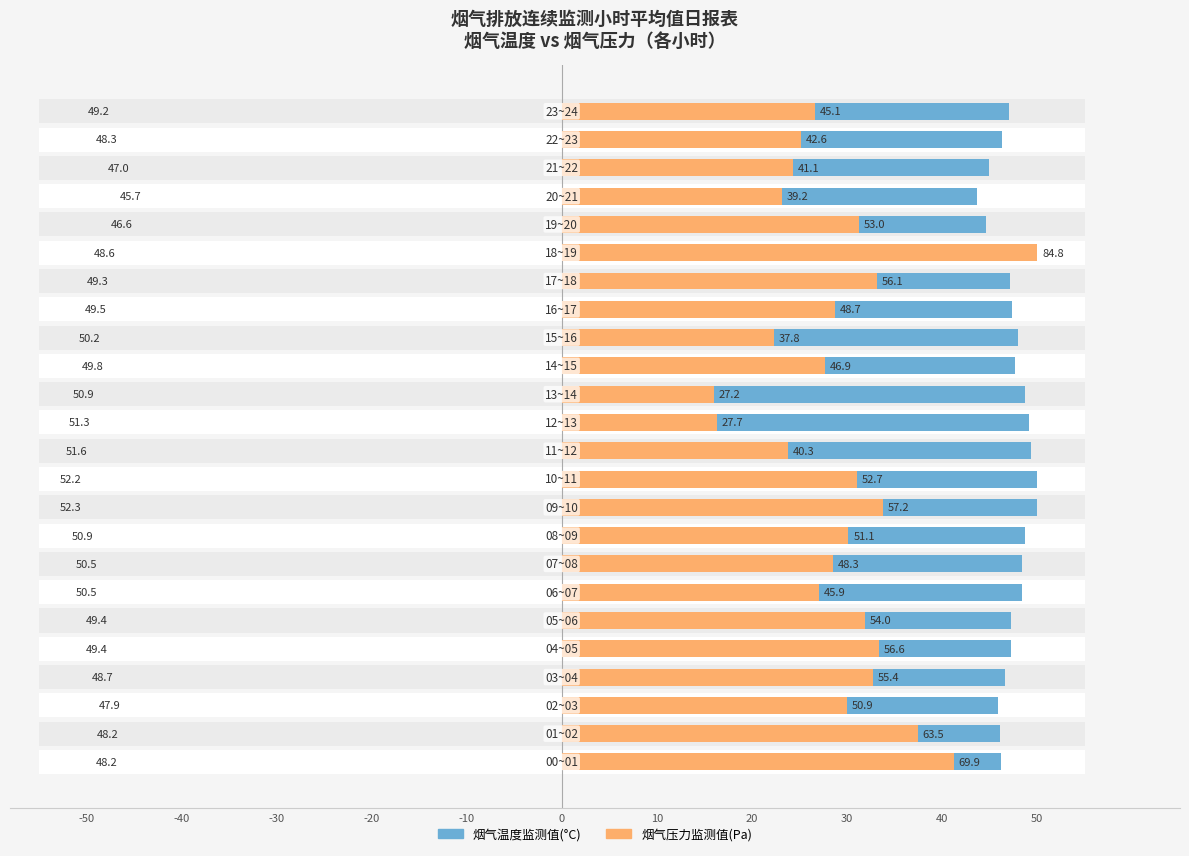

Read the 烟气压力监测值(Pa) value at 0.

31.9